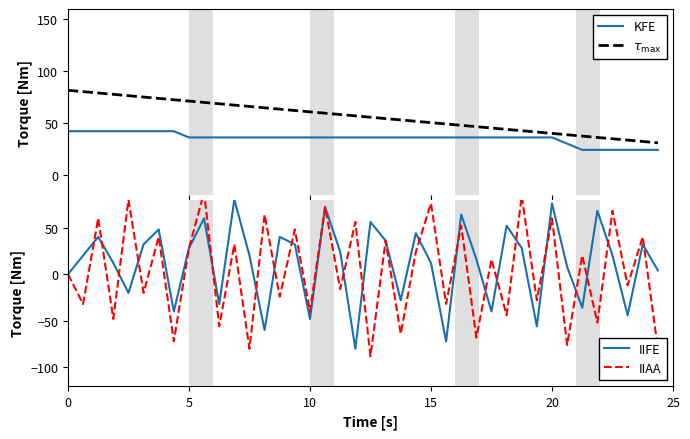

Is it true that IIFE equals 76.0 at 20?

True